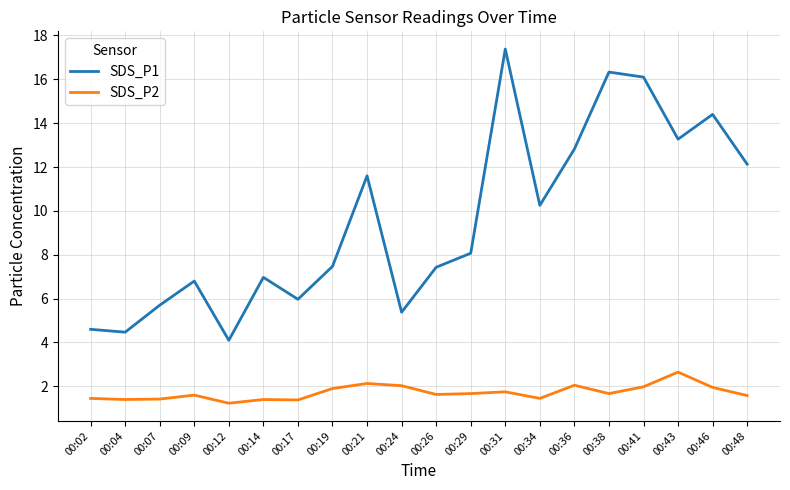

What are all the series names shown in the legend?

SDS_P1, SDS_P2